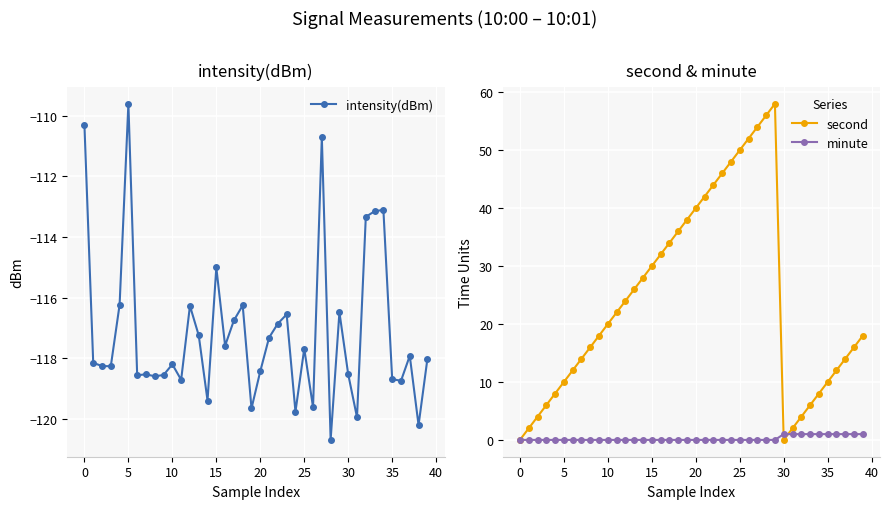

True or false: intensity(dBm) and second intersect in this chart.

False